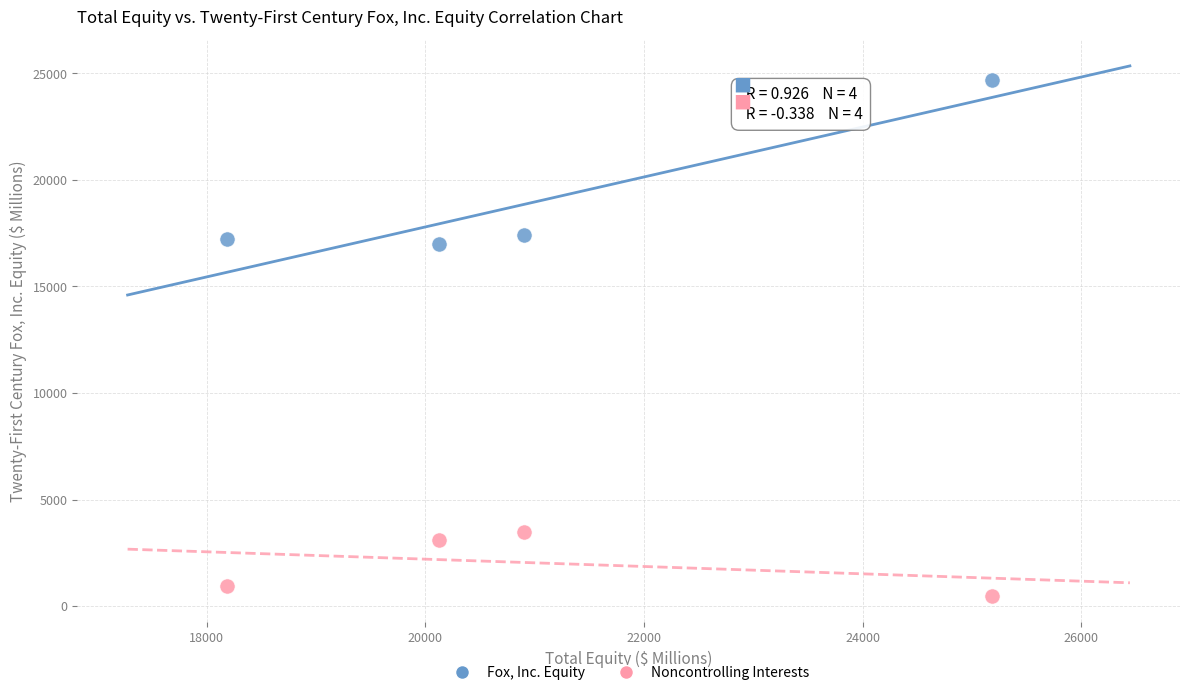

Which series contains the lowest Y value?

Noncontrolling Interests